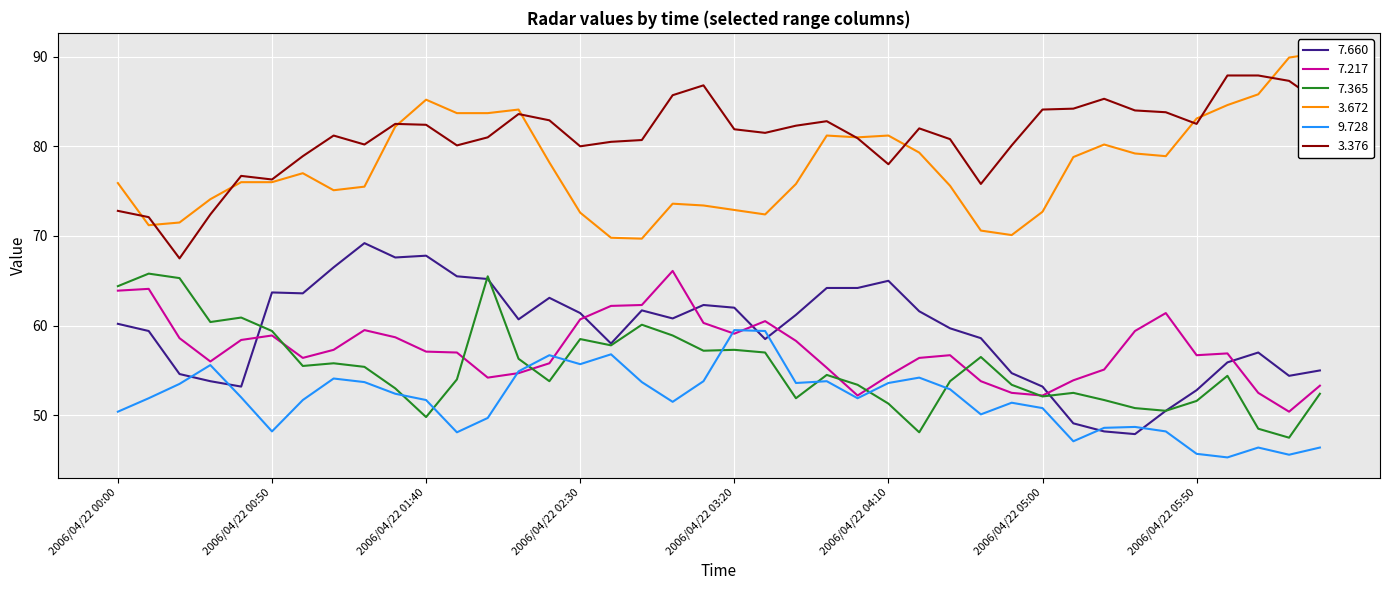

Reading left to right, transcribe all the data shown in this chart.

7.660: 60.2	59.4	54.6	53.8	53.2	63.7	63.6	66.5	69.2	67.6	67.8	65.5	65.2	60.7	63.1	61.4	58.0	61.7	60.8	62.3	62.0	58.5	61.2	64.2	64.2	65.0	61.6	59.7	58.6	54.7	53.2	49.1	48.2	47.9	50.5	52.8	55.9	57.0	54.4	55.0
7.217: 63.9	64.1	58.6	56.0	58.4	58.9	56.4	57.3	59.5	58.7	57.1	57.0	54.2	54.7	55.8	60.7	62.2	62.3	66.1	60.3	59.1	60.5	58.3	55.3	52.2	54.4	56.4	56.7	53.8	52.5	52.2	53.9	55.1	59.4	61.4	56.7	56.9	52.5	50.4	53.3
7.365: 64.4	65.8	65.3	60.4	60.9	59.4	55.5	55.8	55.4	53.0	49.8	54.0	65.5	56.3	53.8	58.5	57.8	60.1	58.9	57.2	57.3	57.0	51.9	54.5	53.4	51.3	48.1	53.8	56.5	53.4	52.1	52.5	51.7	50.8	50.5	51.6	54.4	48.5	47.5	52.4
3.672: 75.9	71.2	71.5	74.1	76.0	76.0	77.0	75.1	75.5	82.2	85.2	83.7	83.7	84.1	78.2	72.6	69.8	69.7	73.6	73.4	72.9	72.4	75.8	81.2	81.0	81.2	79.3	75.6	70.6	70.1	72.7	78.8	80.2	79.2	78.9	83.1	84.6	85.8	89.9	90.4
9.728: 50.4	51.9	53.5	55.6	52.0	48.2	51.7	54.1	53.7	52.4	51.7	48.1	49.7	54.9	56.7	55.7	56.8	53.7	51.5	53.8	59.5	59.4	53.6	53.8	51.9	53.6	54.2	52.9	50.1	51.4	50.8	47.1	48.6	48.7	48.2	45.7	45.3	46.4	45.6	46.4
3.376: 72.8	72.1	67.5	72.4	76.7	76.3	78.9	81.2	80.2	82.5	82.4	80.1	81.0	83.6	82.9	80.0	80.5	80.7	85.7	86.8	81.9	81.5	82.3	82.8	80.9	78.0	82.0	80.8	75.8	80.1	84.1	84.2	85.3	84.0	83.8	82.5	87.9	87.9	87.3	84.9